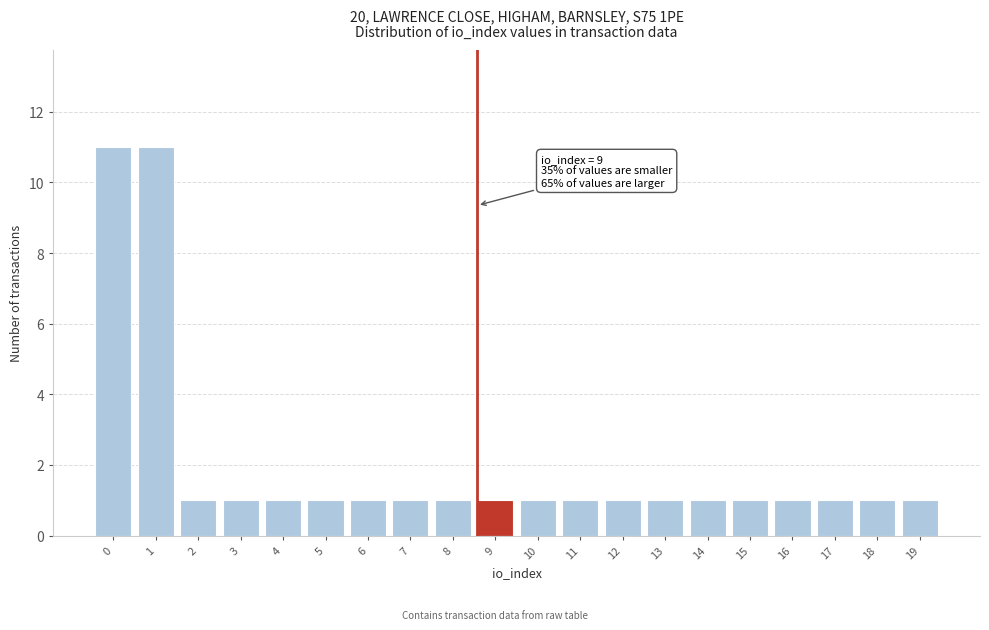

Reading left to right, what are all the values shown in this chart?

11	11	1	1	1	1	1	1	1	1	1	1	1	1	1	1	1	1	1	1